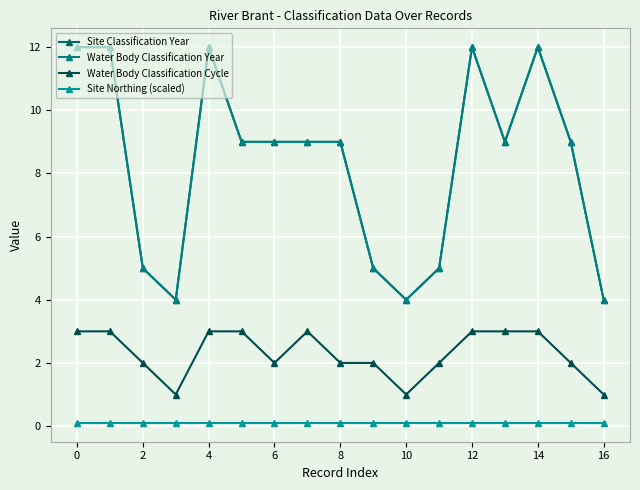

True or false: Site Classification Year and Water Body Classification Year cross at least once.

False